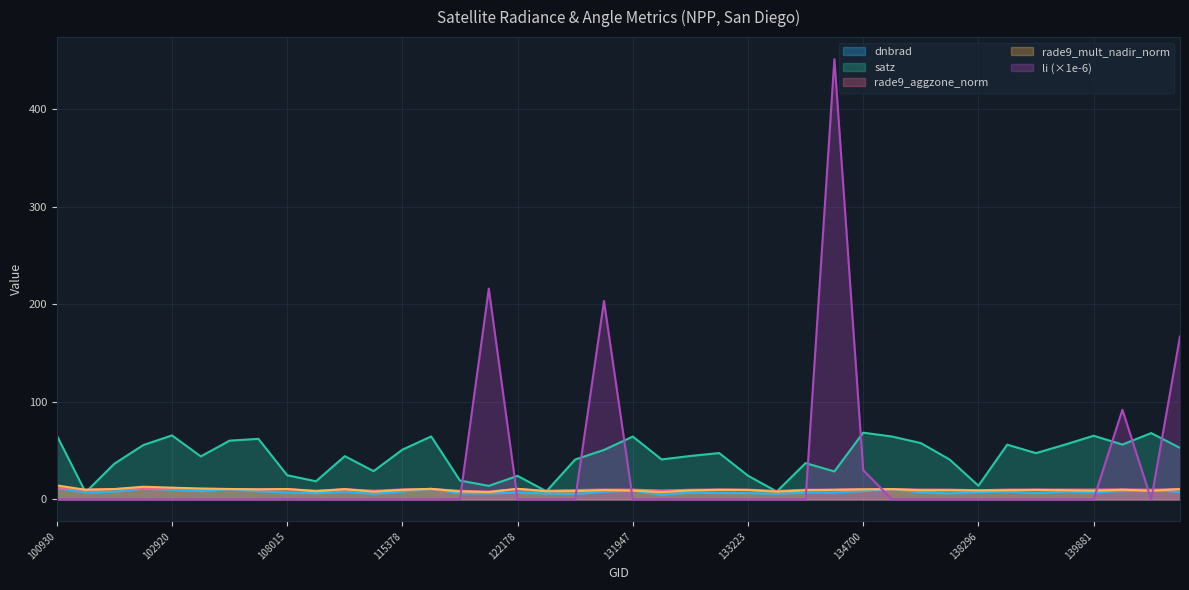

How many data points in rade9_mult_nadir_norm are above 9?

30